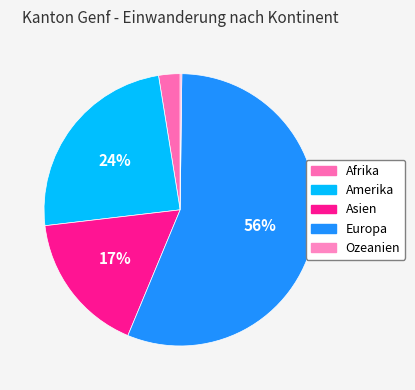

To the nearest percent, what is the difference between the largest and smallest slice percentages?

56%